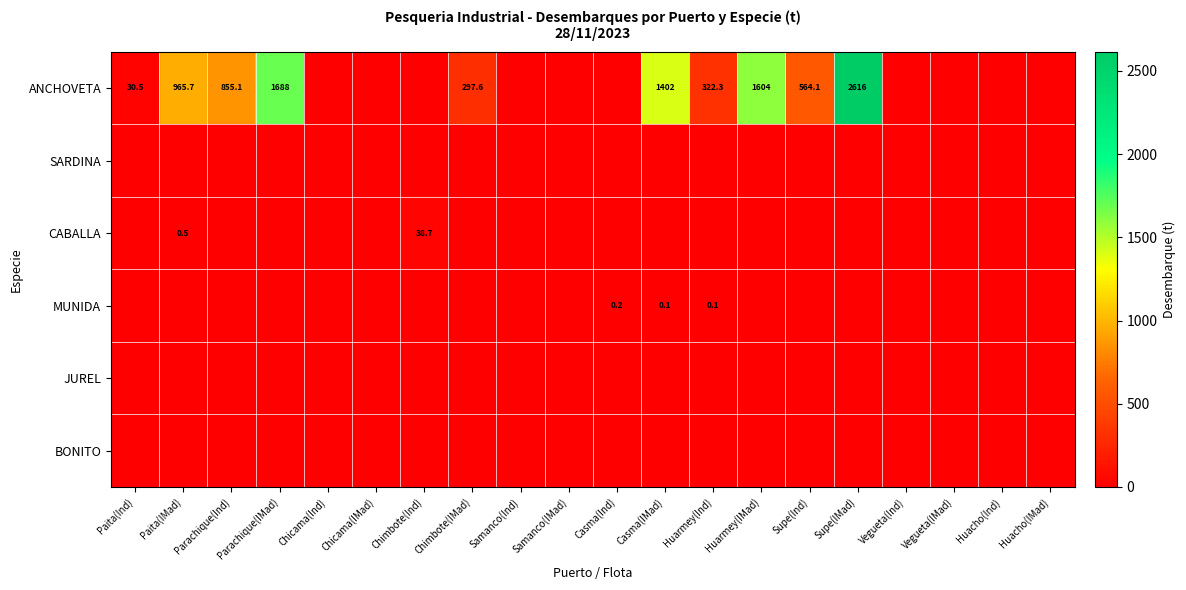

Which series has the widest spread of values?

ANCHOVETA